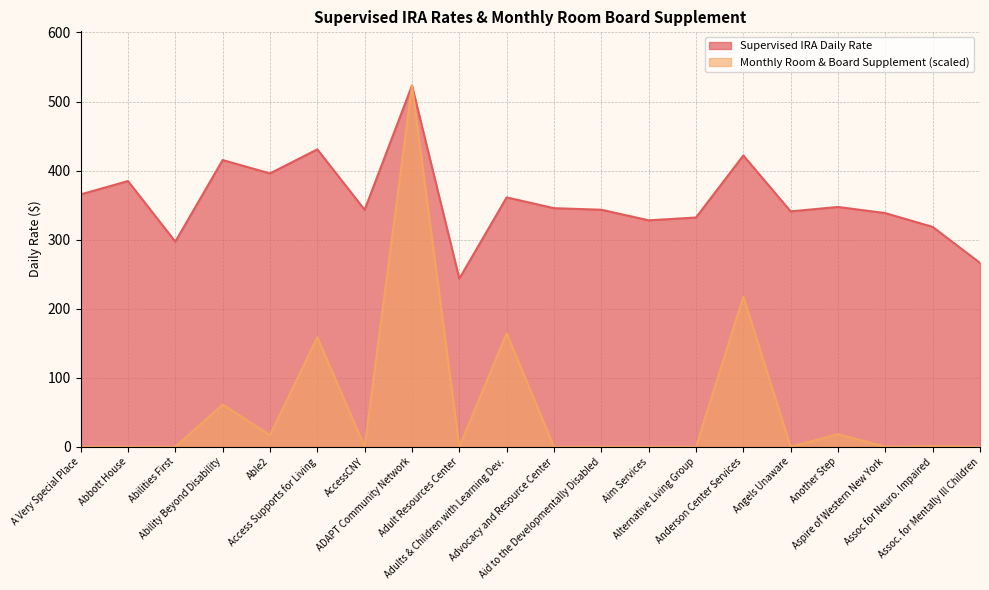

What is the difference between the maximum and second lowest values in the Monthly Room & Board Supplement series?

523.2